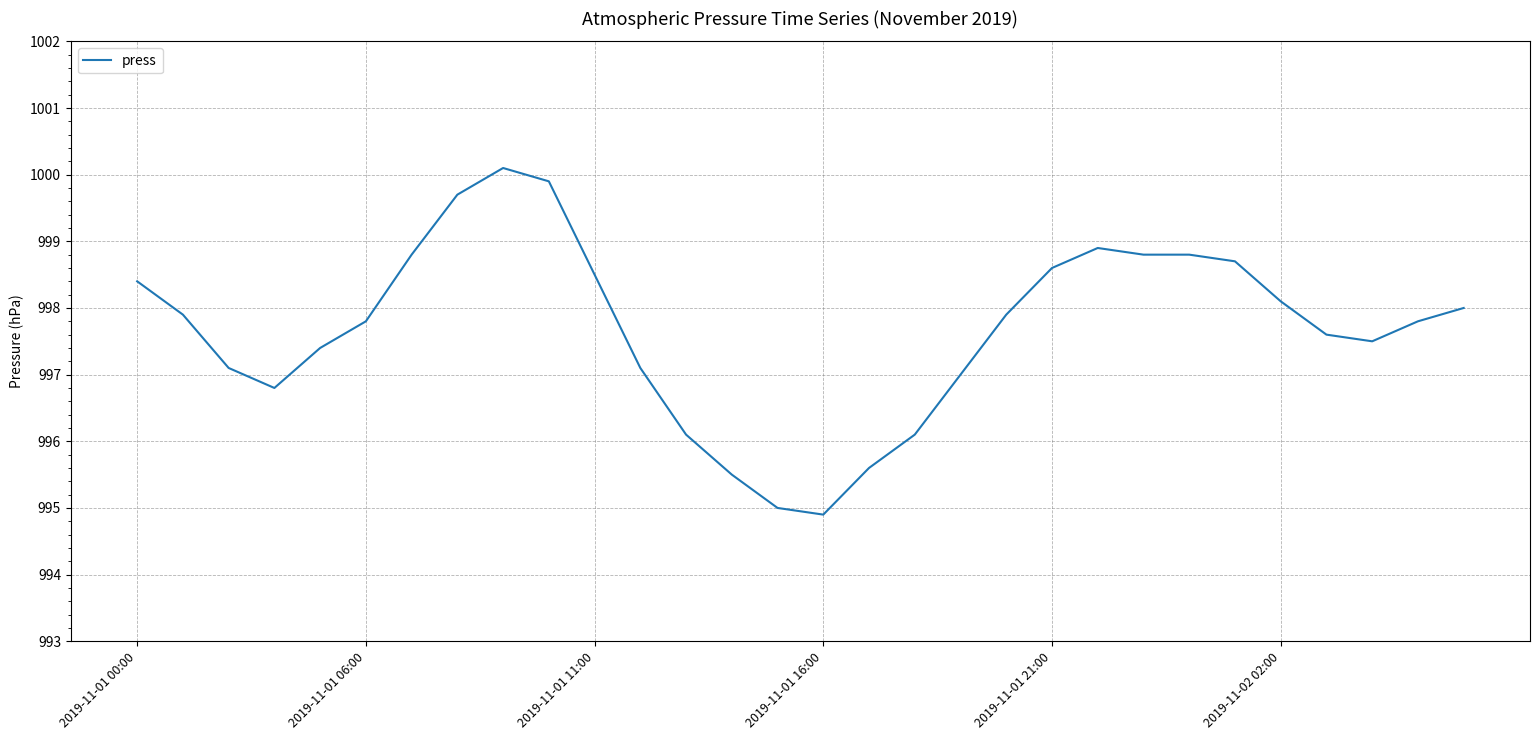

What is the difference between the maximum and minimum values?

5.2